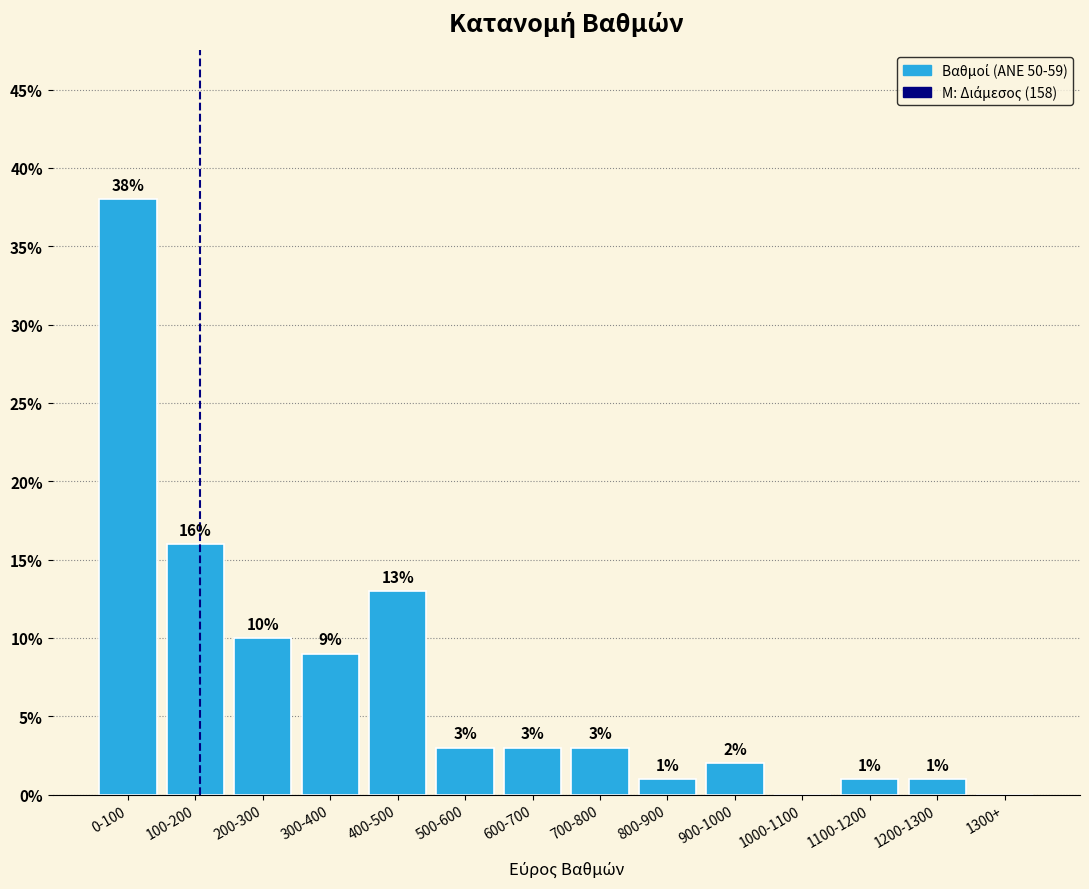

Reading left to right, list all the values displayed in this chart.

0-100=38	100-200=16	200-300=10	300-400=9	400-500=13	500-600=3	600-700=3	700-800=3	800-900=1	900-1000=2	1000-1100=0	1100-1200=1	1200-1300=1	1300+=0